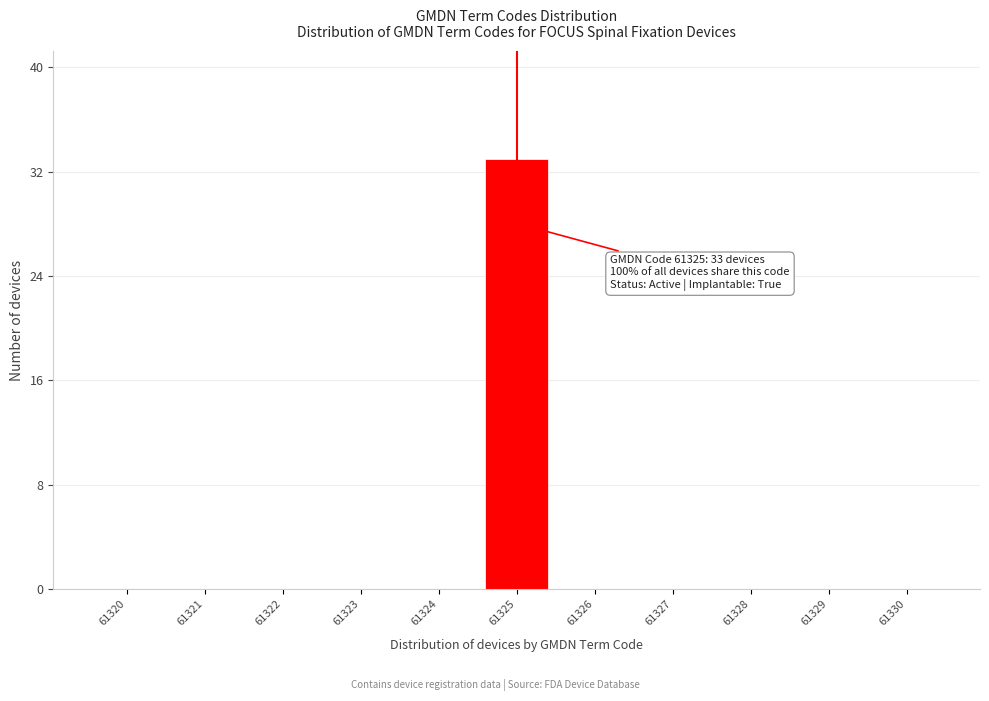

Which range on the x-axis has the tallest bar?

61324.5 to 61325.5